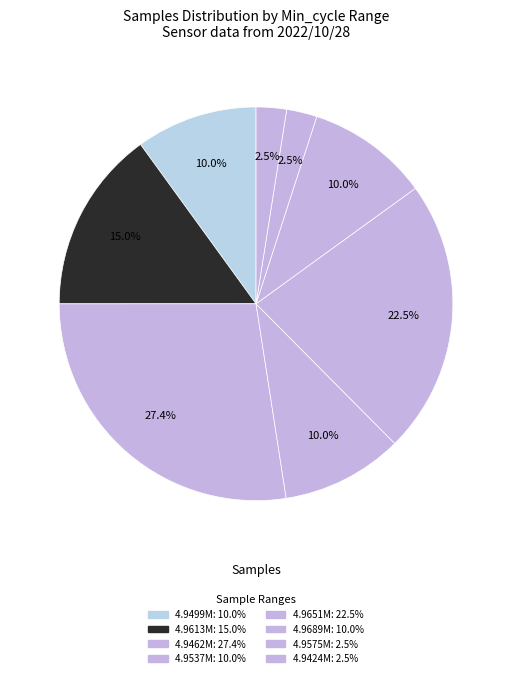

Count the number of slices in the pie.

8